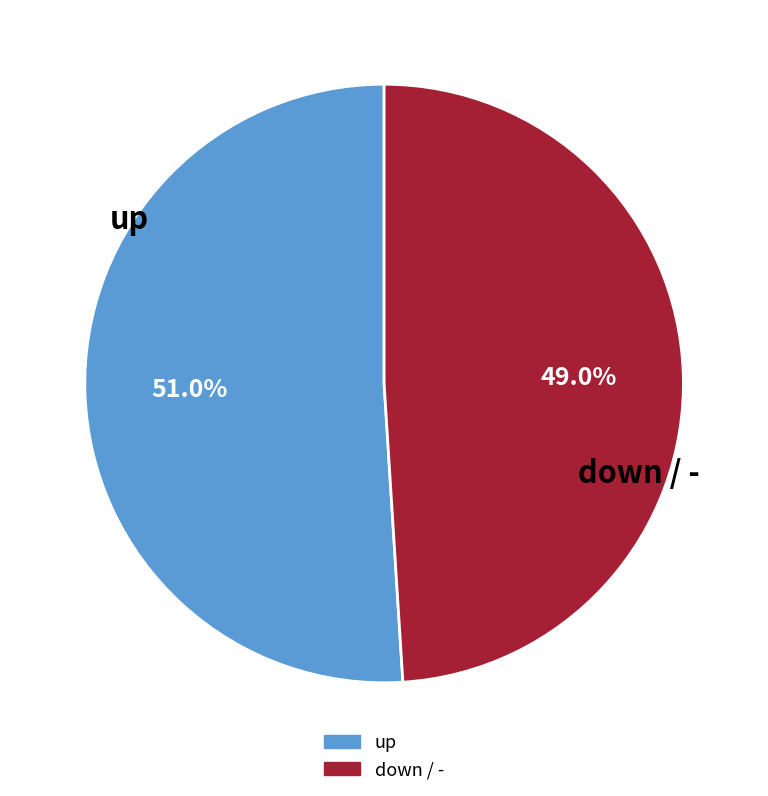

Is there any slice that represents more than half of the pie?

Yes